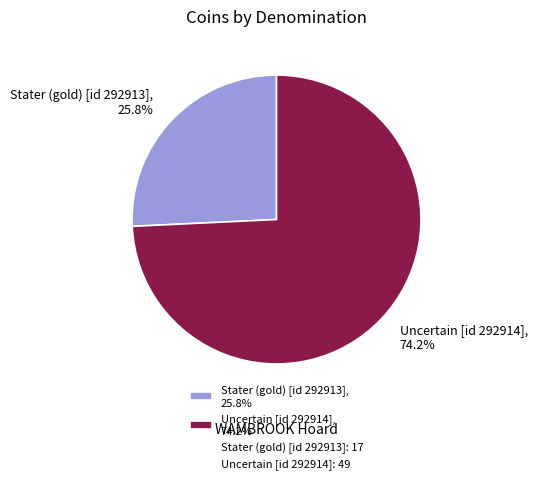

What percentage is the Stater (gold) [id 292913] slice, to the nearest percent?

26%